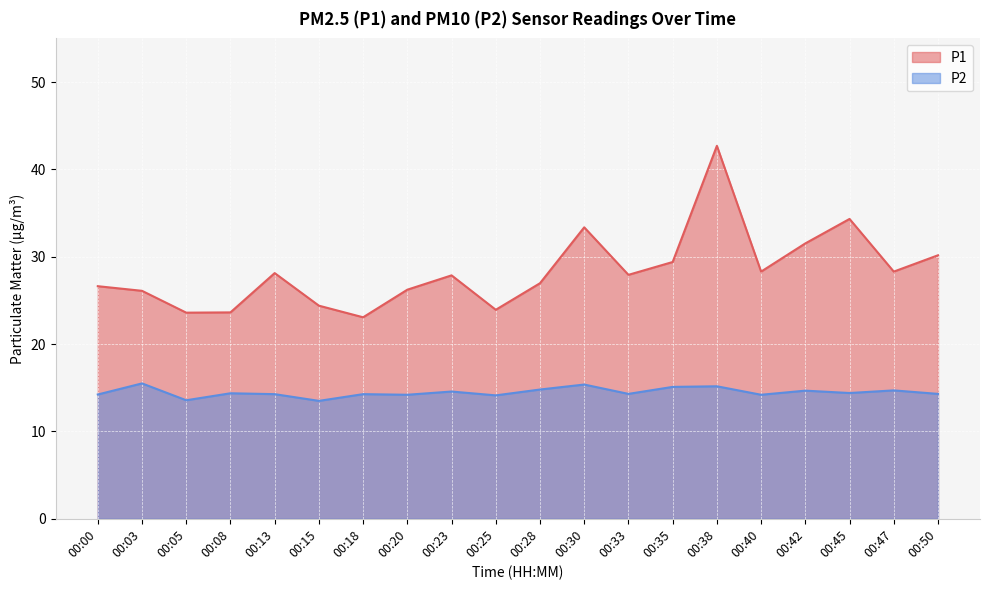

What is the maximum value for P2?

15.5